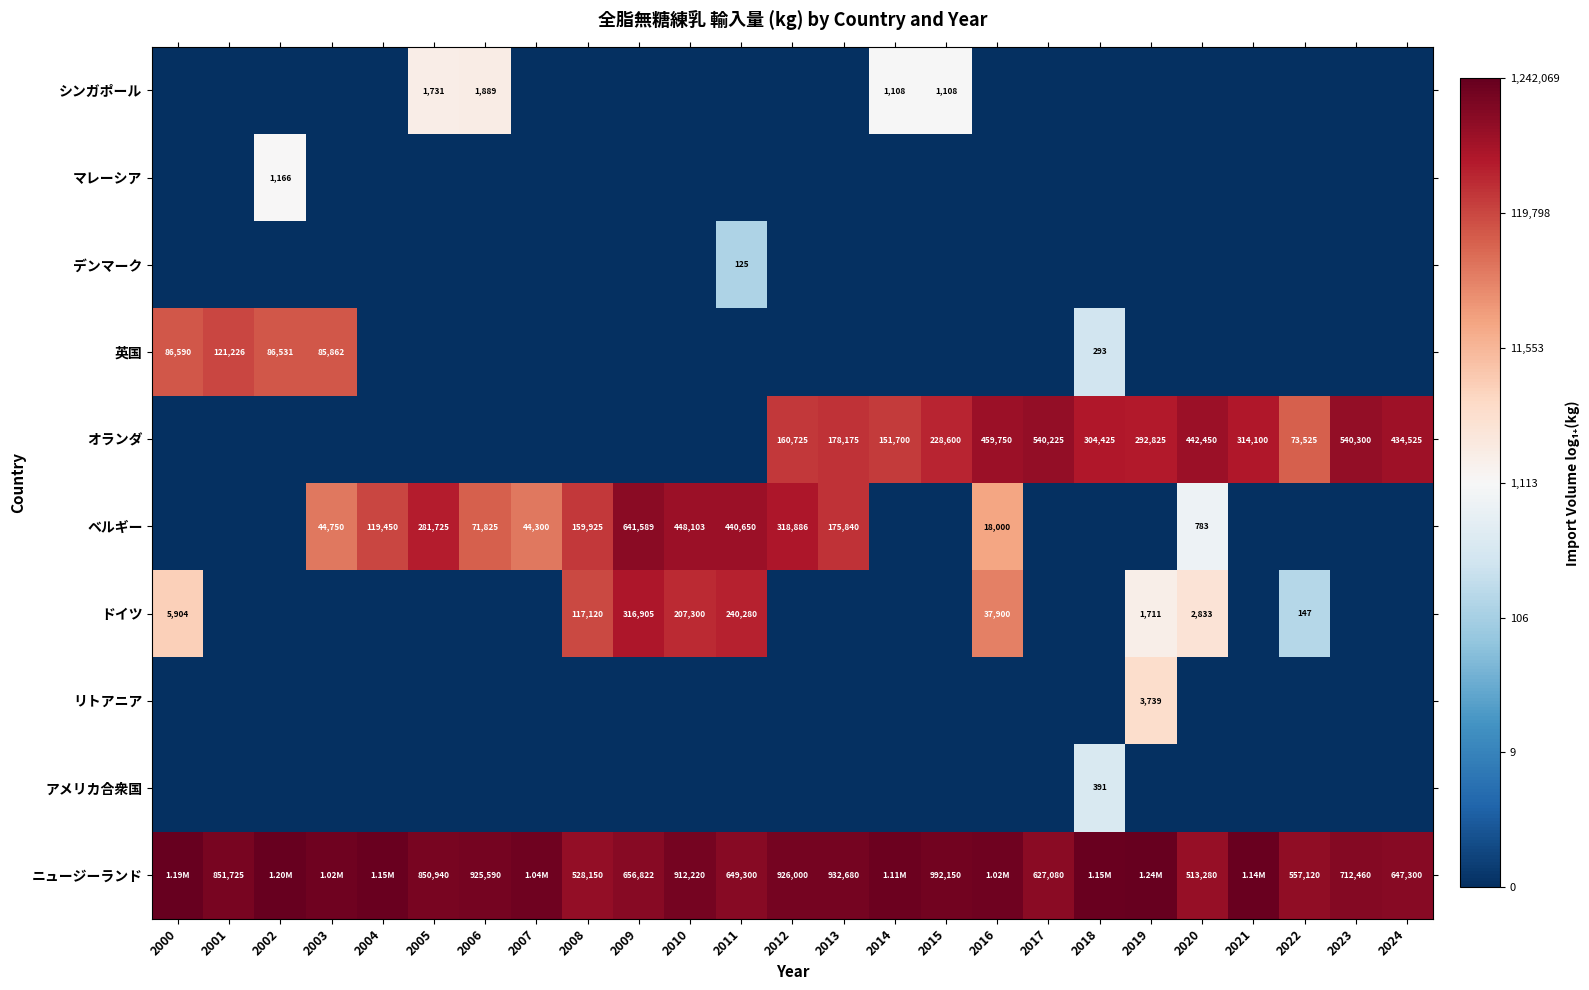

Which category has the lowest value across all series?

2000